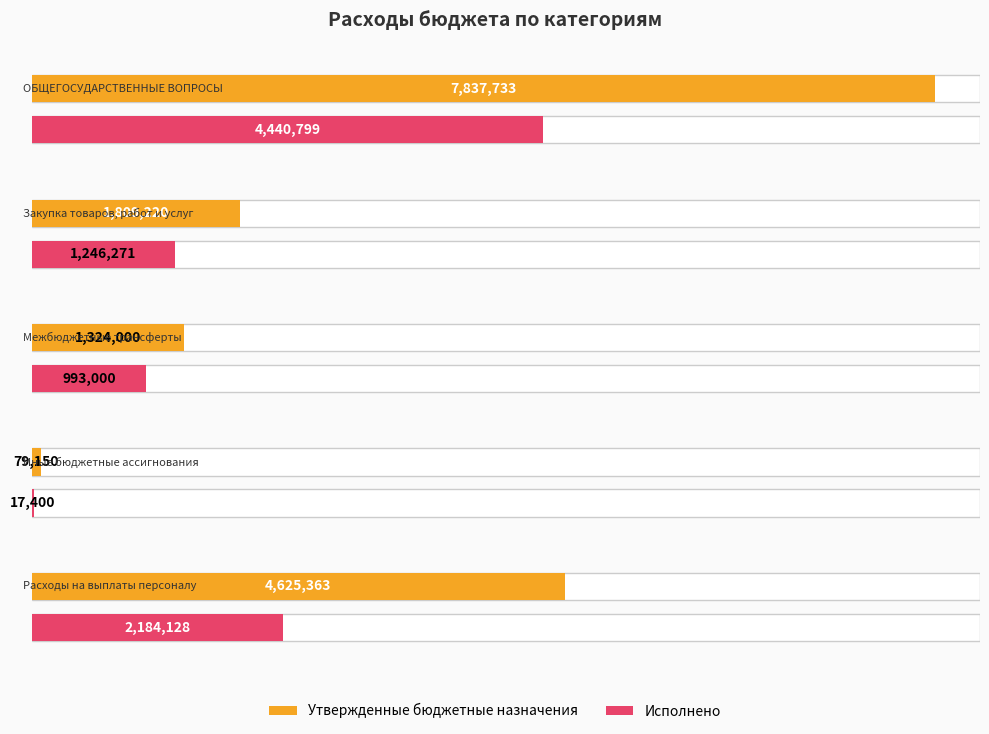

What is the maximum value shown in the chart?

7837733.0